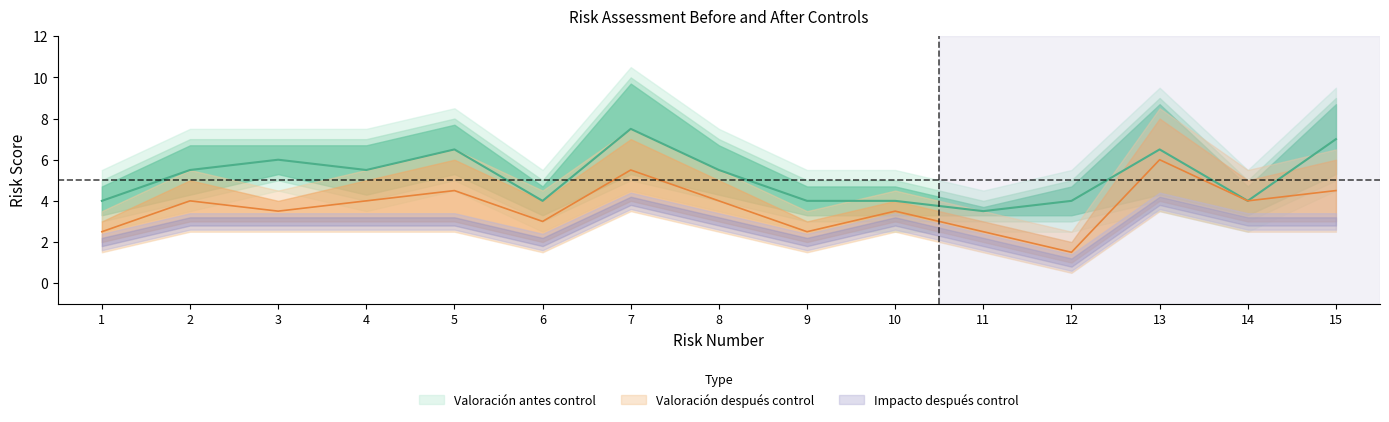

At which category is the sum across all series the highest?

7